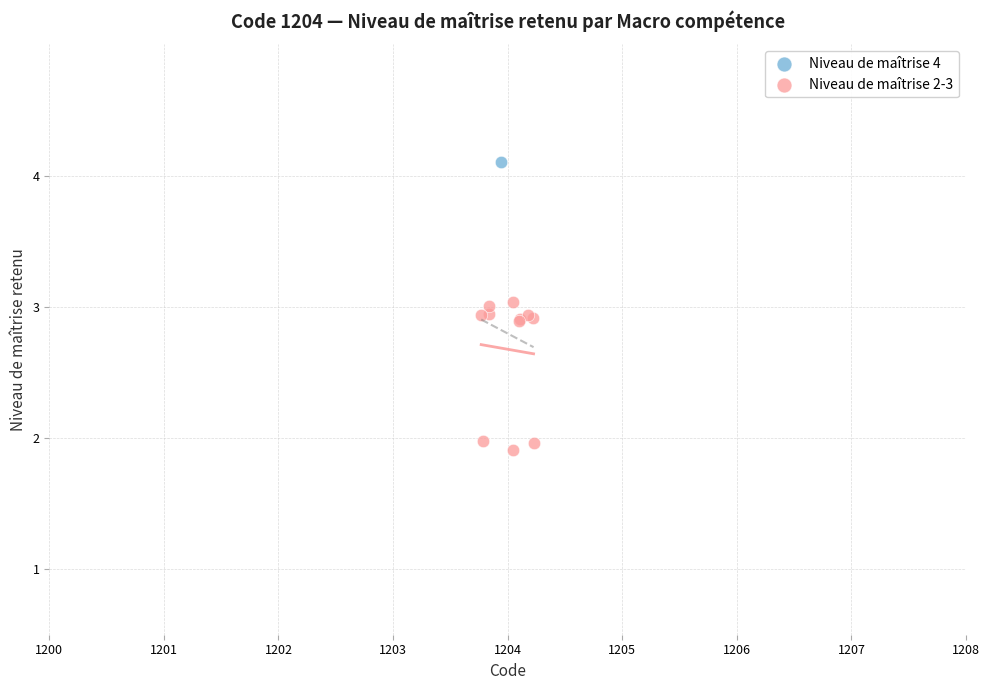

What are all the series names shown in the legend?

Niveau de maîtrise 4, Niveau de maîtrise 2-3